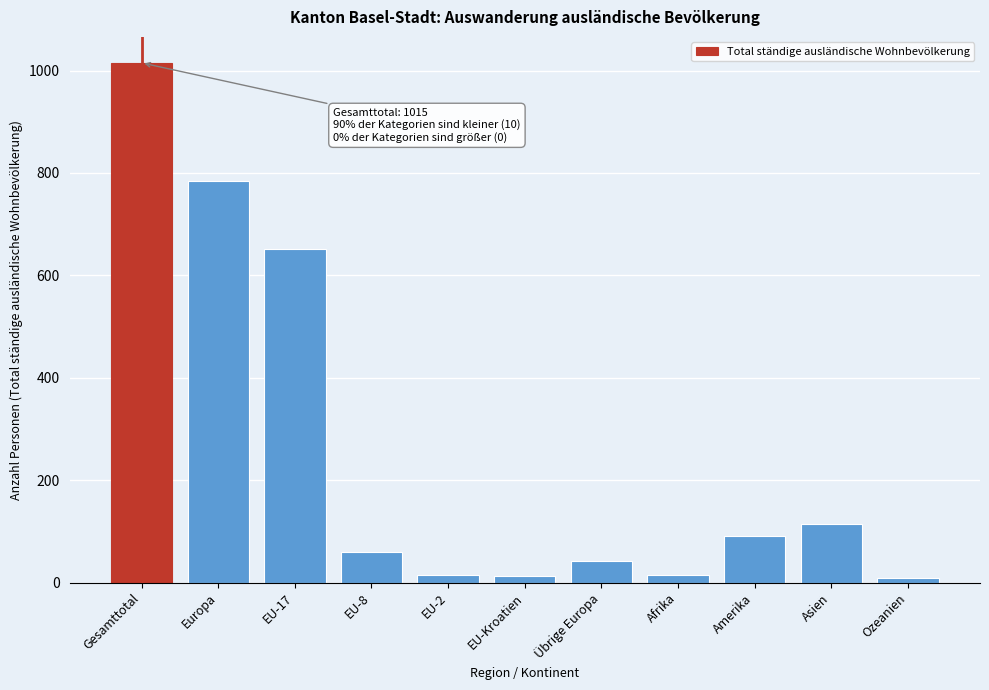

What is the difference between the maximum and second lowest values?

1003